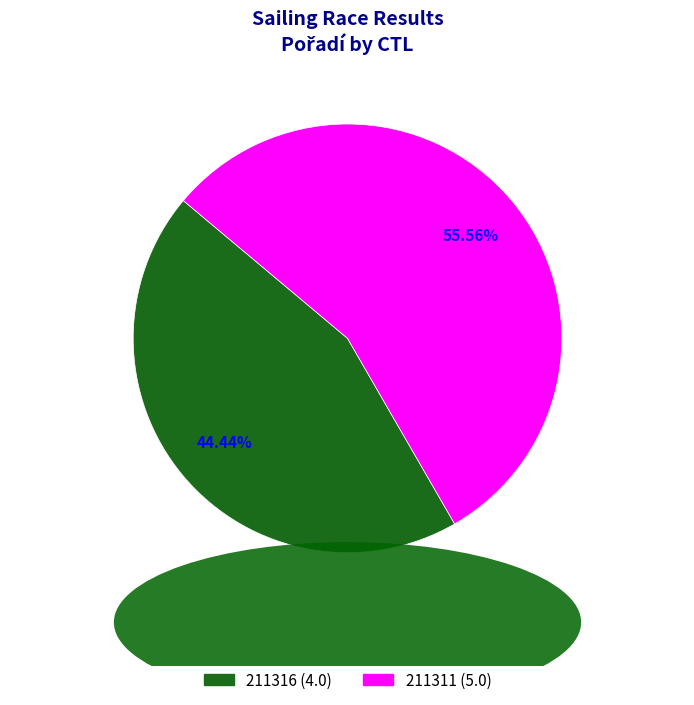

Is it true that 211316 is 31% of the pie?

False